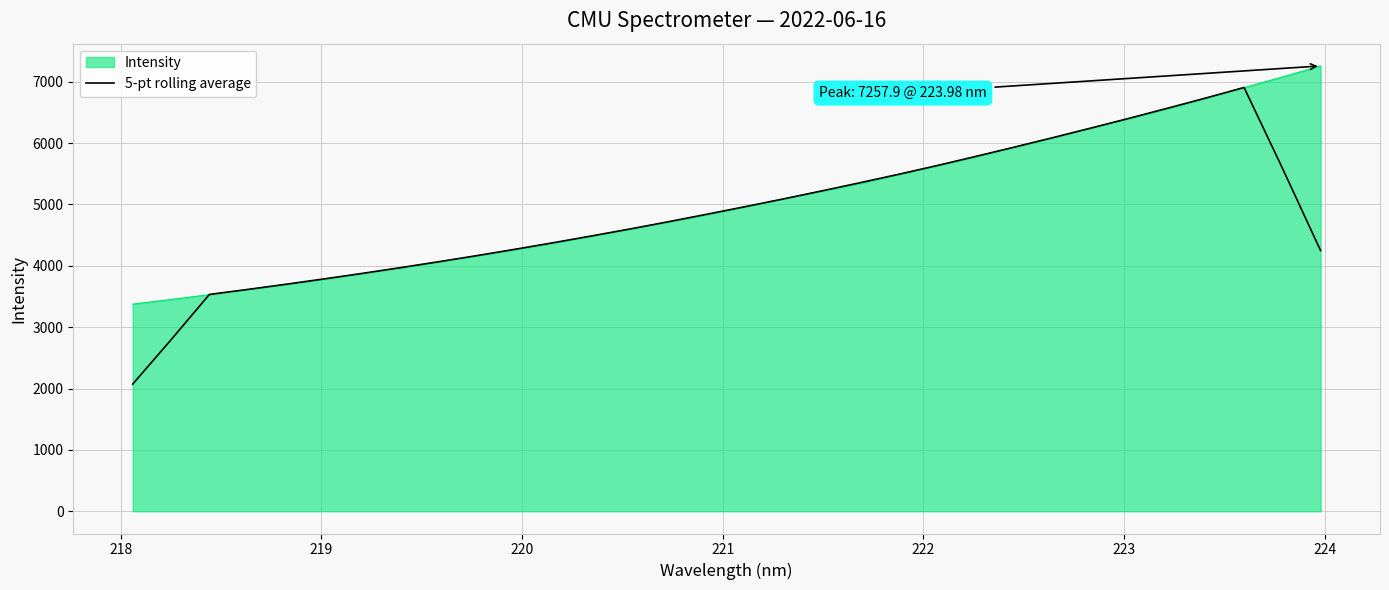

What is the minimum value for Intensity?

3375.4